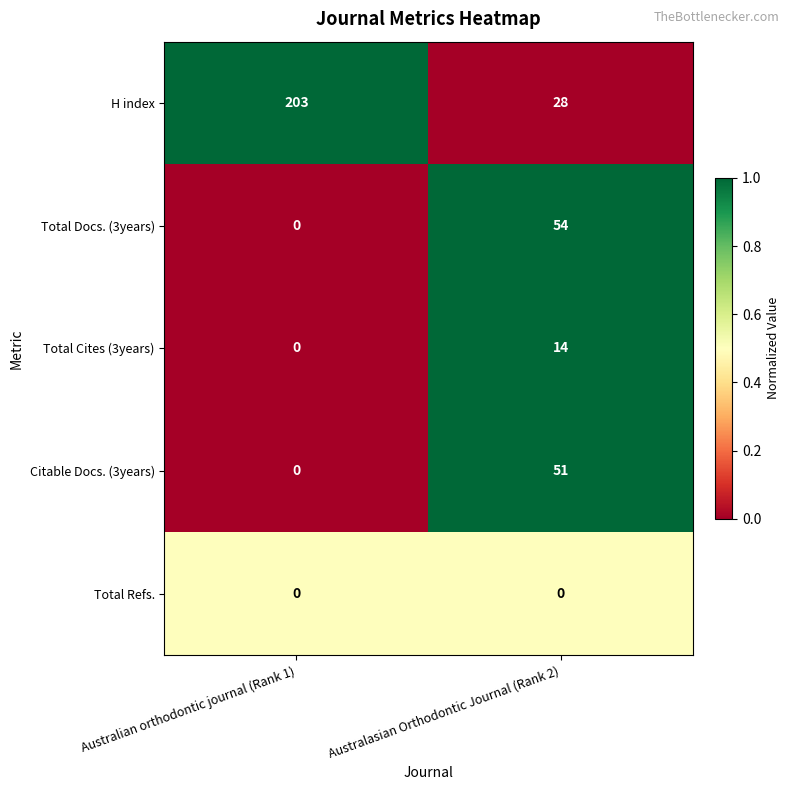

How many distinct data groups are displayed?

5